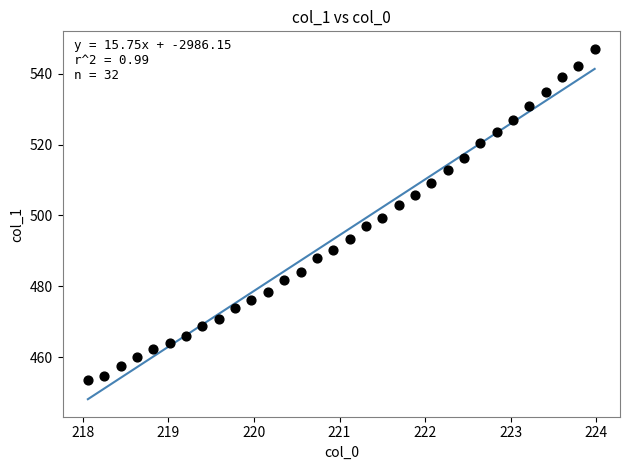

What is the range of X values (max minus min)?

5.9